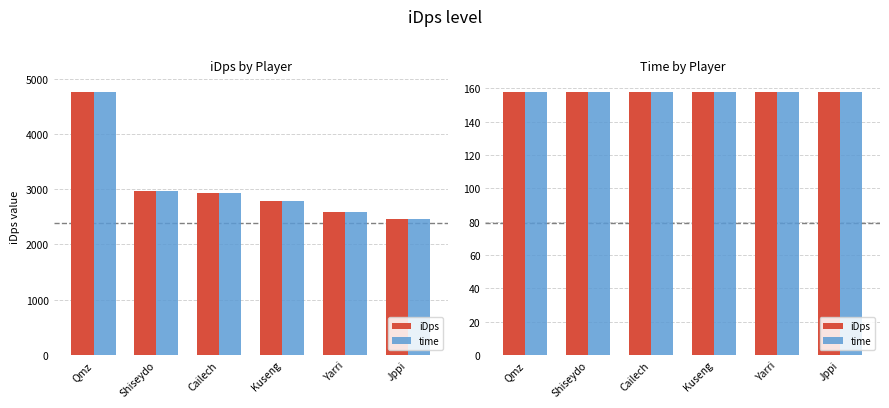

Reading left to right, list all the values displayed in this chart.

Qmz=4767.5	Shiseydo=2963.1	Cailech=2934.7	Kuseng=2782.8	Yarri=2583.1	Jppi=2454.9